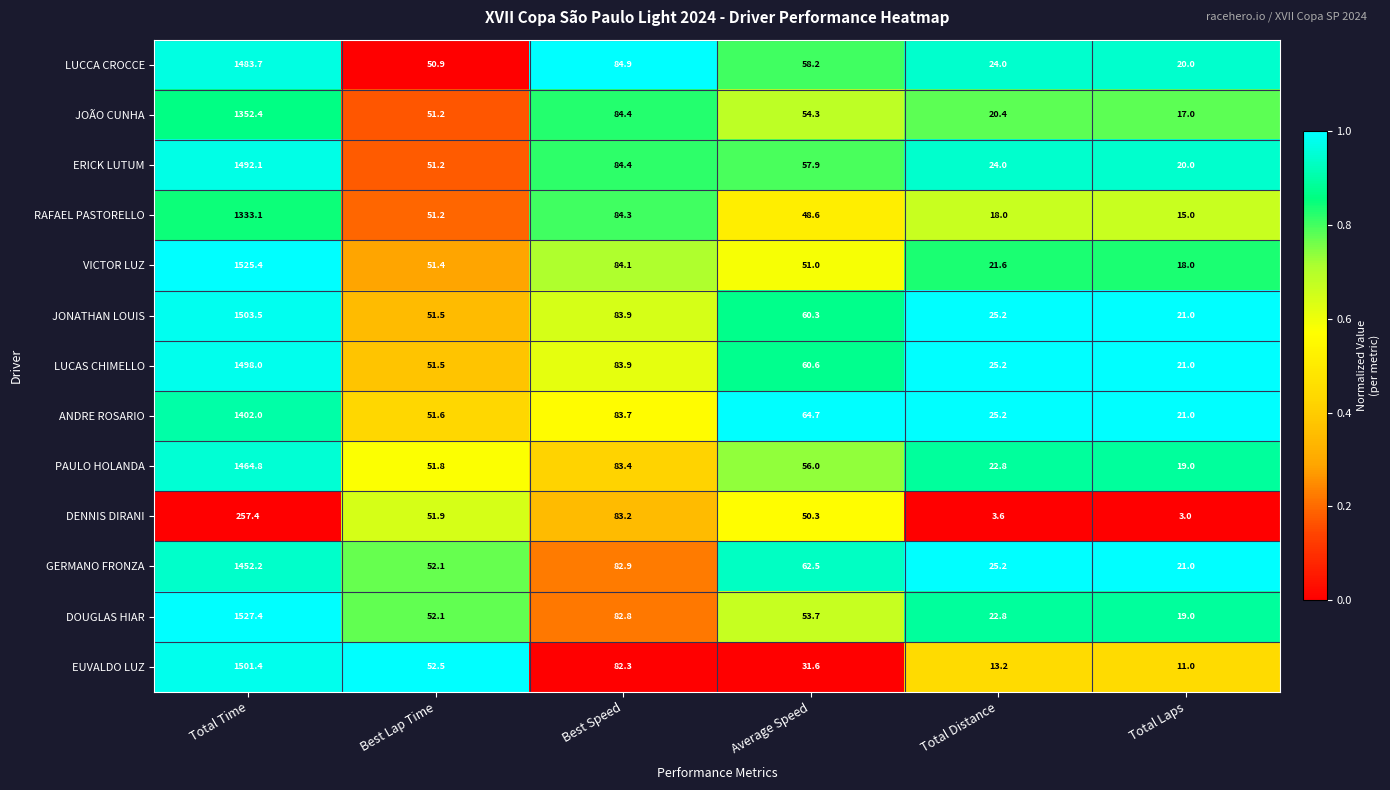

Where is VICTOR LUZ nearest to the value 771?

Best Speed